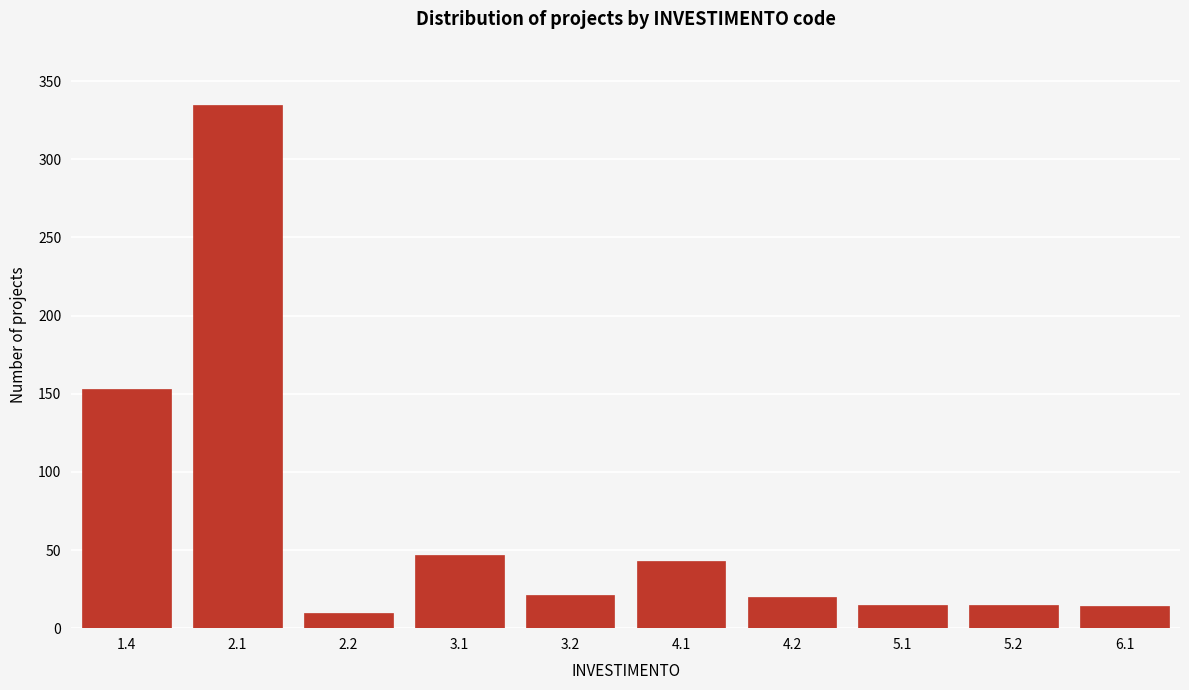

The value at 4.1 is 43. True or false?

True